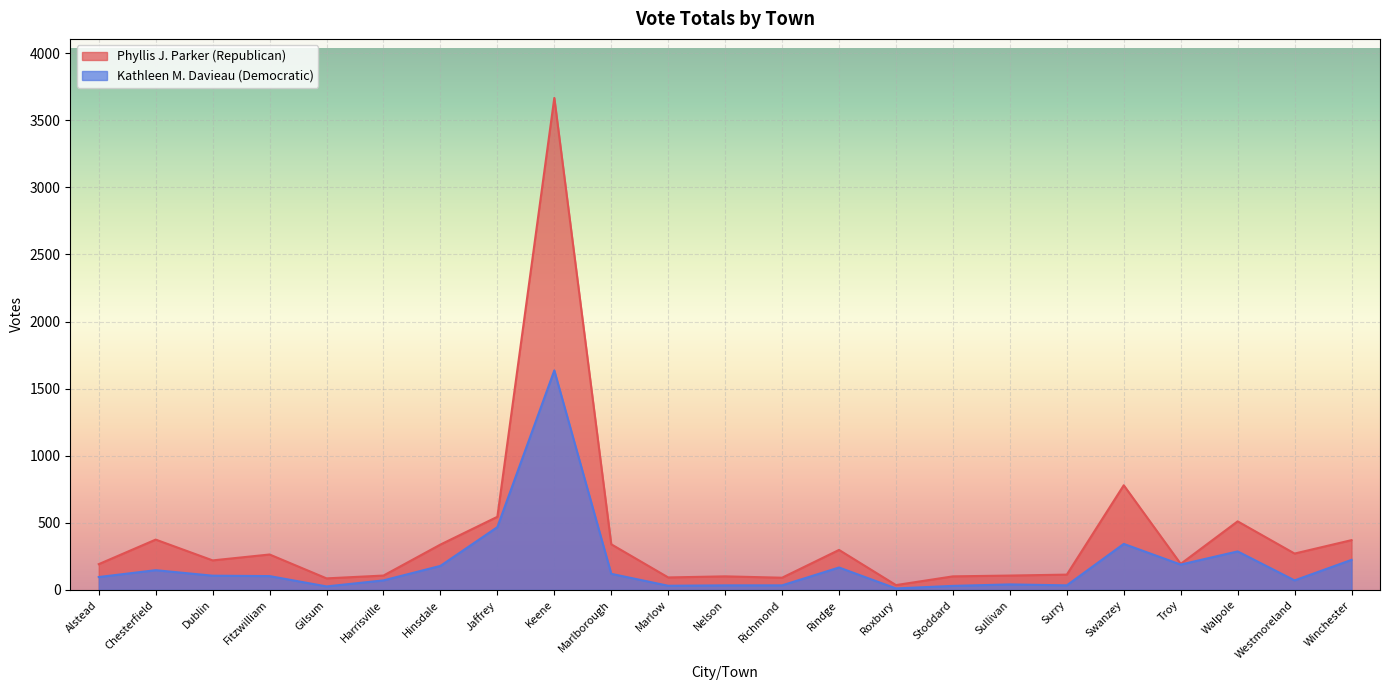

How many interior local peaks does the Kathleen M. Davieau (Democratic) series have?

6